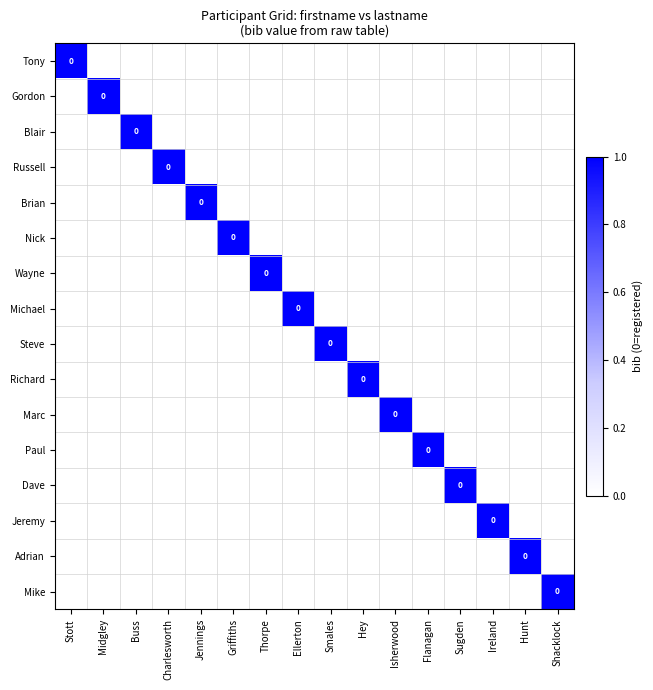

The Jeremy series shows 0 at Stott. True or false?

False